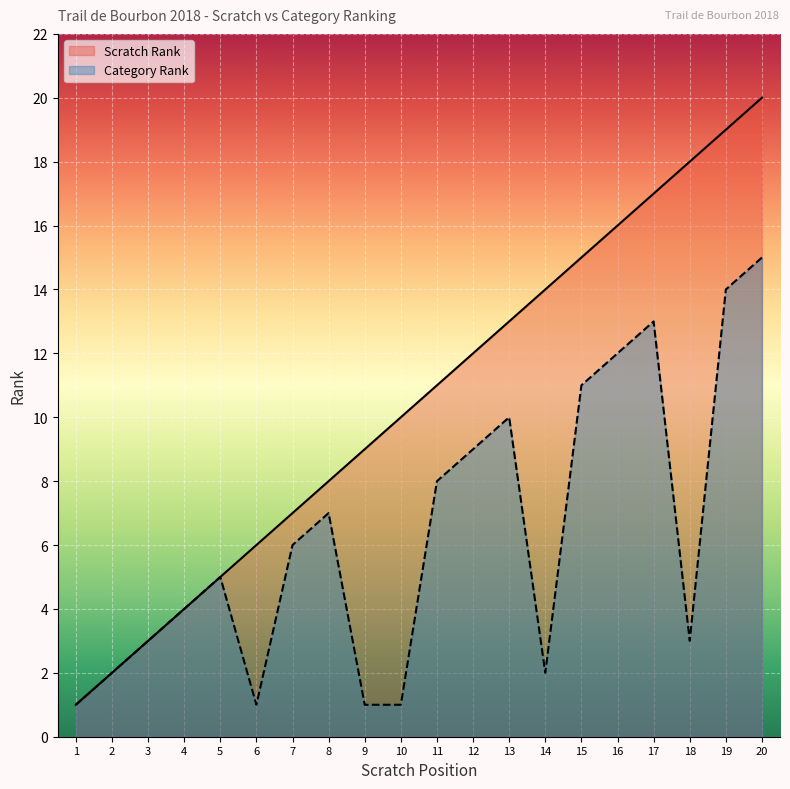

What is the maximum value for Category Rank?

15